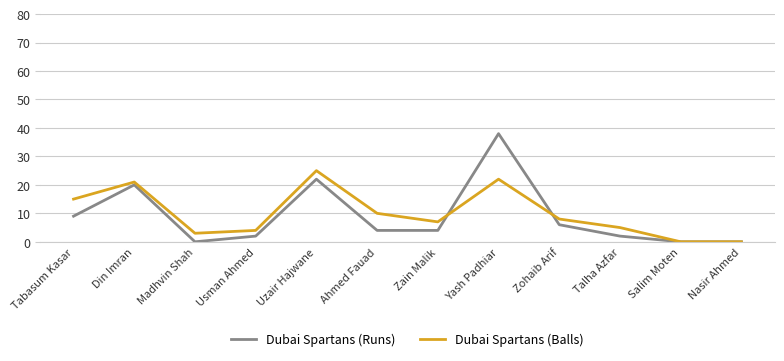

Does the chart have visible grid lines?

Yes